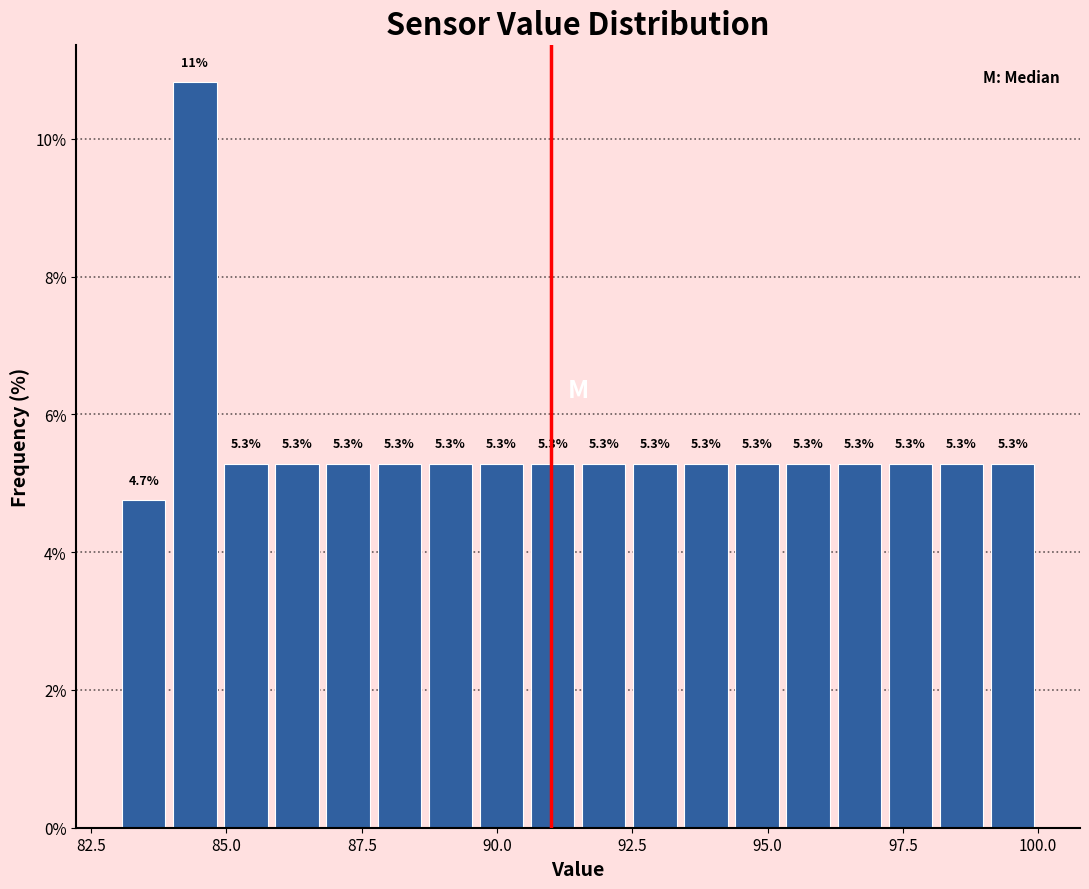

Read against the x-axis, roughly where is the centre of the tallest bar?

84.5